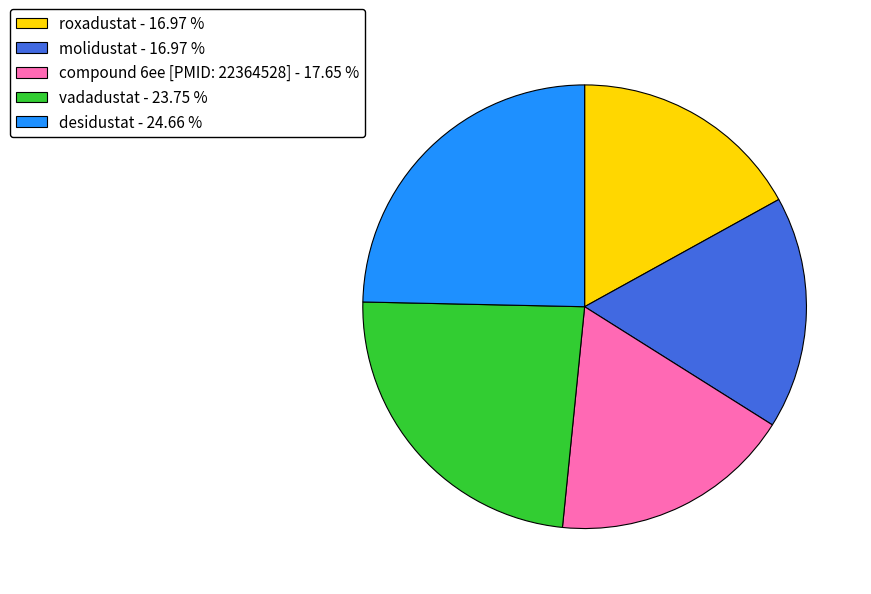

Is there a majority slice in this chart?

No